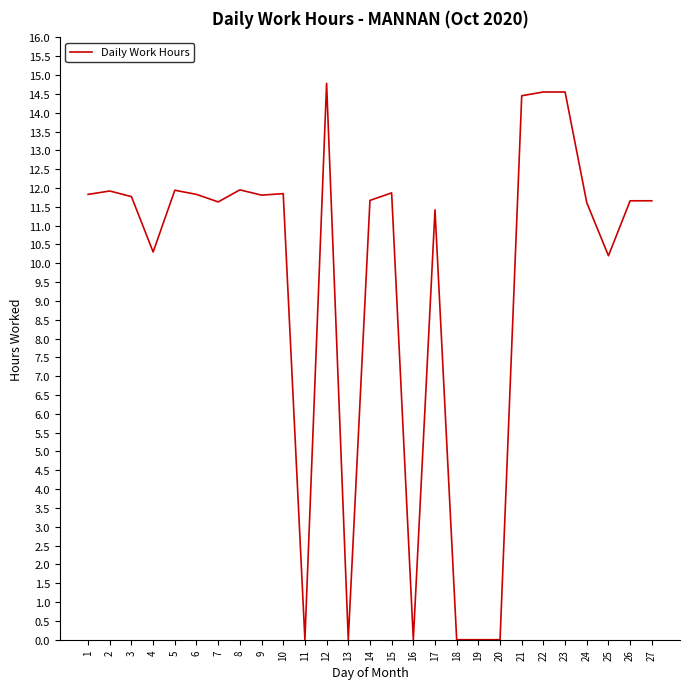

What value does the data have at 22?

14.6